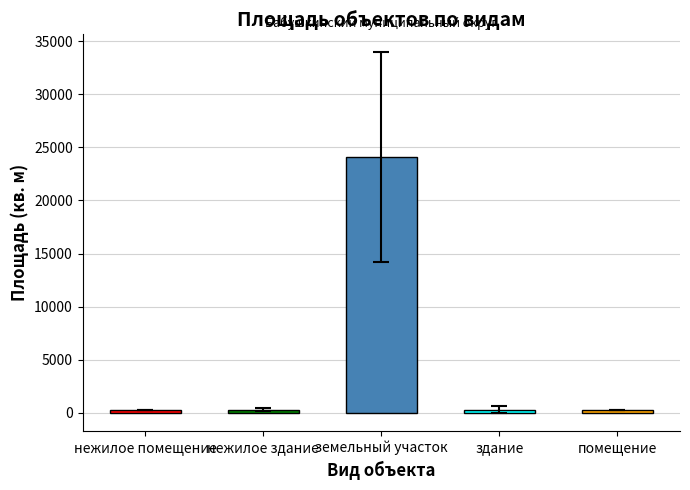

Are the bars horizontal?

No